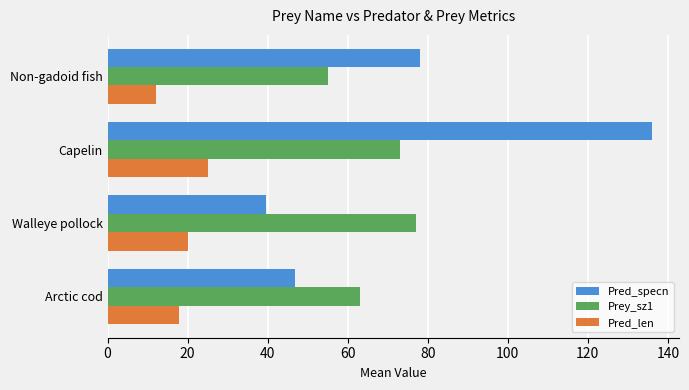

How many values in the Pred_specn series are below 78?

2